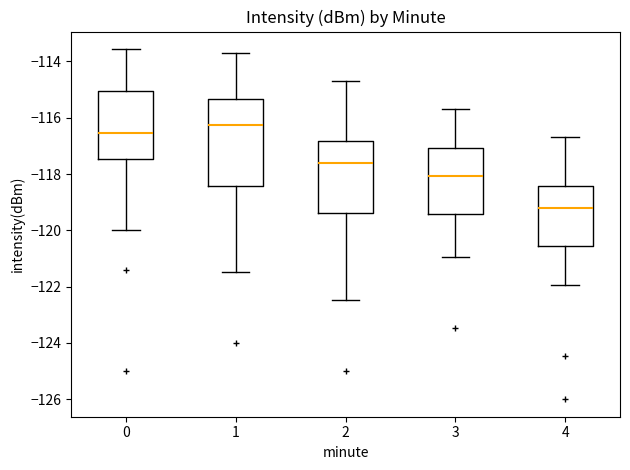

Comparing the boxes themselves (not the whiskers), which one is the tallest?

1